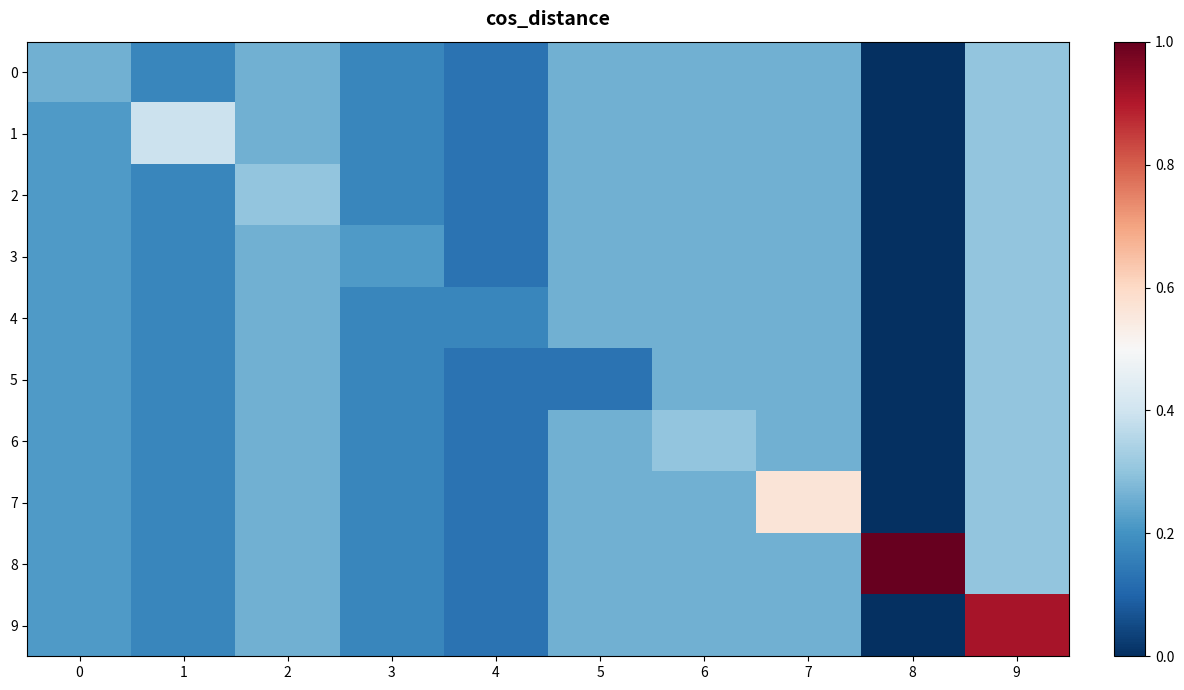

At which category does the chart reach its minimum across all series?

8